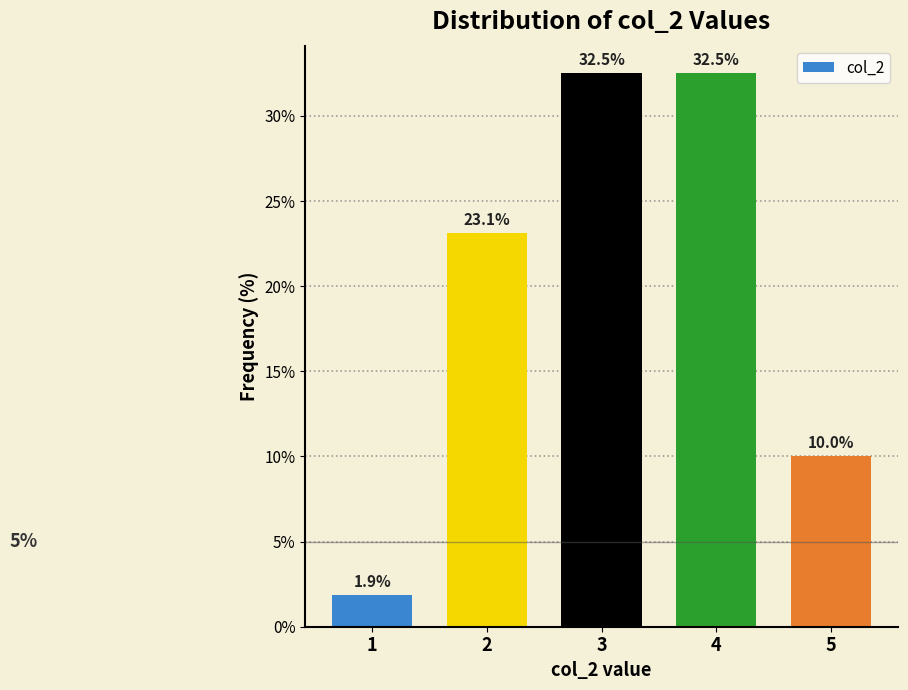

Reading left to right, extract all data points from this chart.

1=1.9	2=23.1	3=32.5	4=32.5	5=10.0